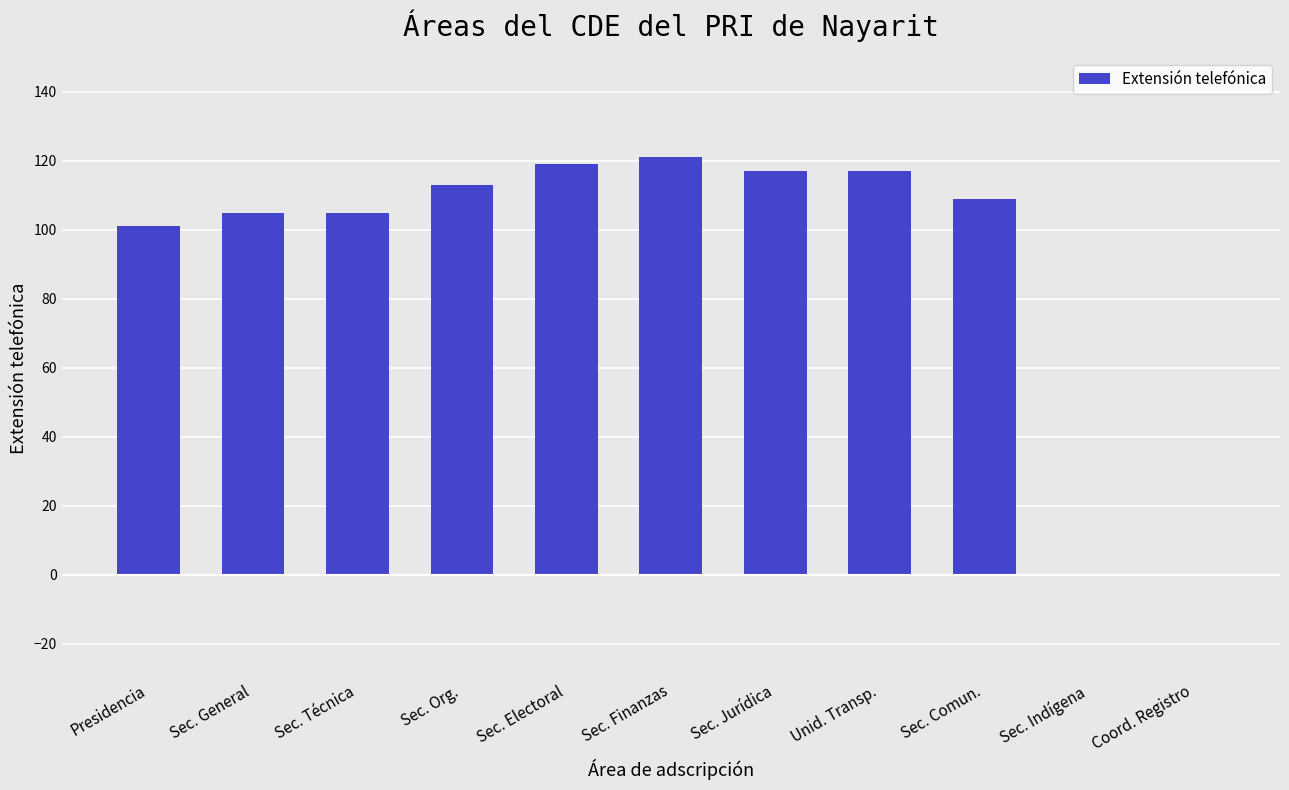

What is the sum of the values at Sec. Electoral and Sec. Org.?

232